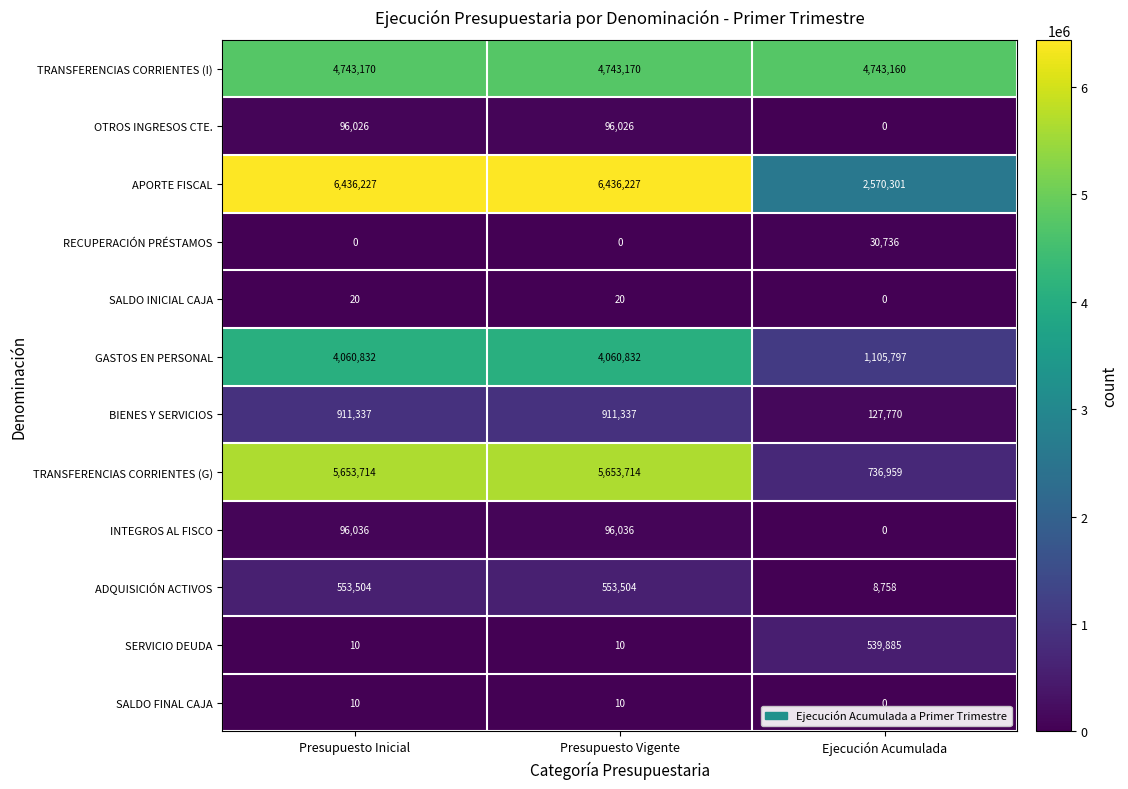

At how many categories does at least one series exceed 6110412?

2